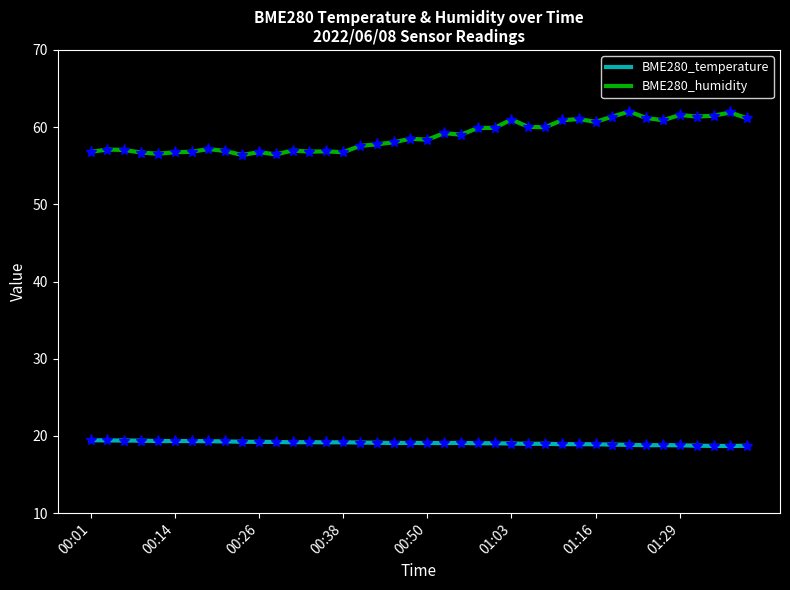

Which series has the largest total across all categories?

BME280_humidity